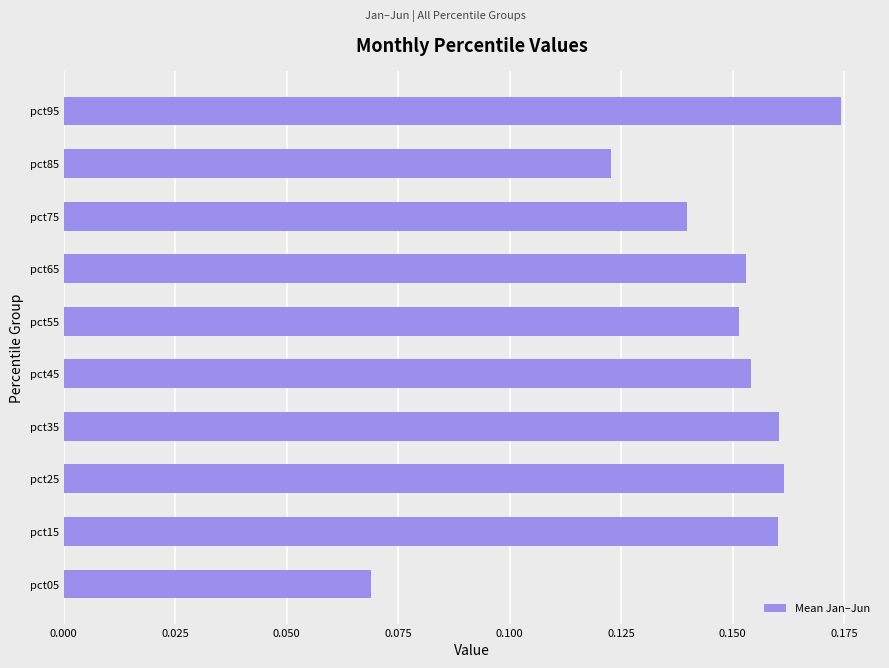

Count the values in the range 0 to 1.

10